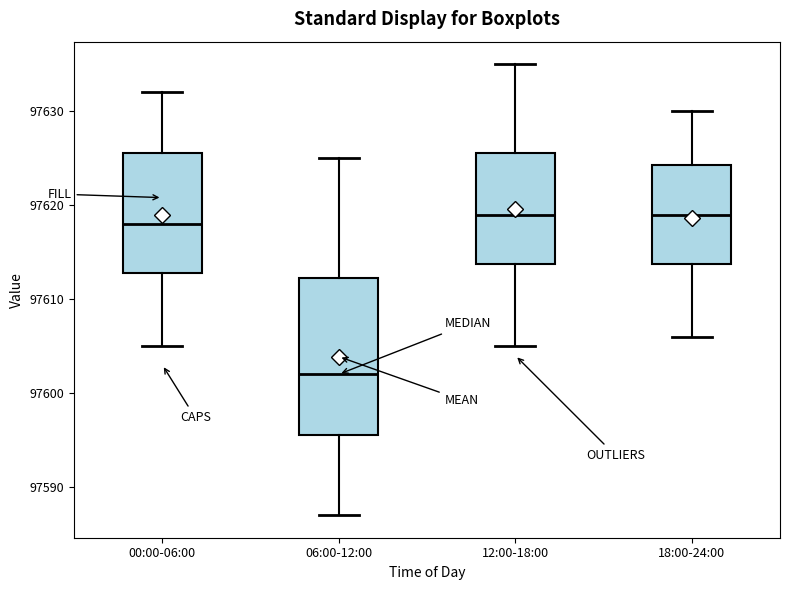

Reading left to right, read every box against the y-axis: the position of its median line, the range the box covers, and the ends of its whiskers. The values are not printed on the chart, so give them approximately, as read against the axis.

00:00-06:00: median 97618, box 97613 to 97626, whiskers 97605 to 97632
06:00-12:00: median 97602, box 97596 to 97612, whiskers 97587 to 97625
12:00-18:00: median 97619, box 97614 to 97626, whiskers 97605 to 97635
18:00-24:00: median 97619, box 97614 to 97624, whiskers 97606 to 97630